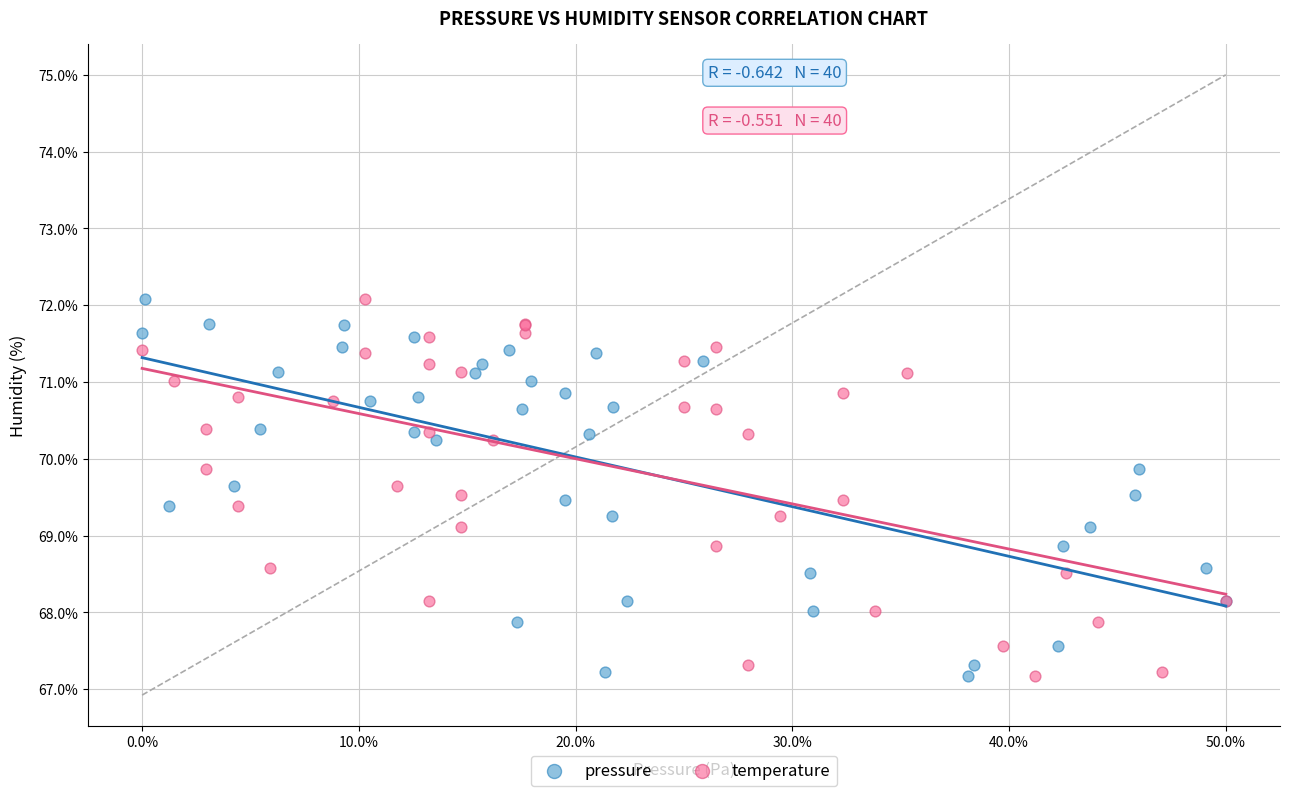

What are all the series names shown in the legend?

pressure, temperature